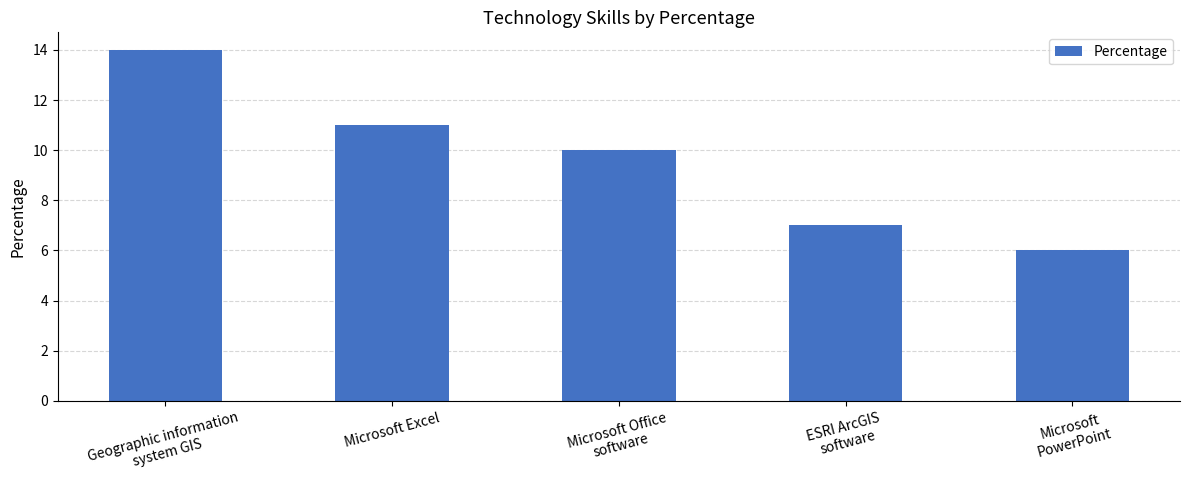

What is the difference between the values at ESRI ArcGIS
software and Microsoft Office
software?

3